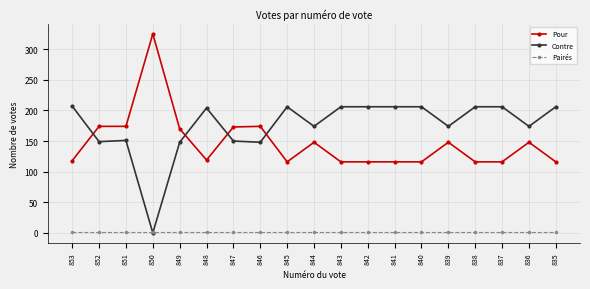

True or false: Contre has a value of -102 at 850.

False